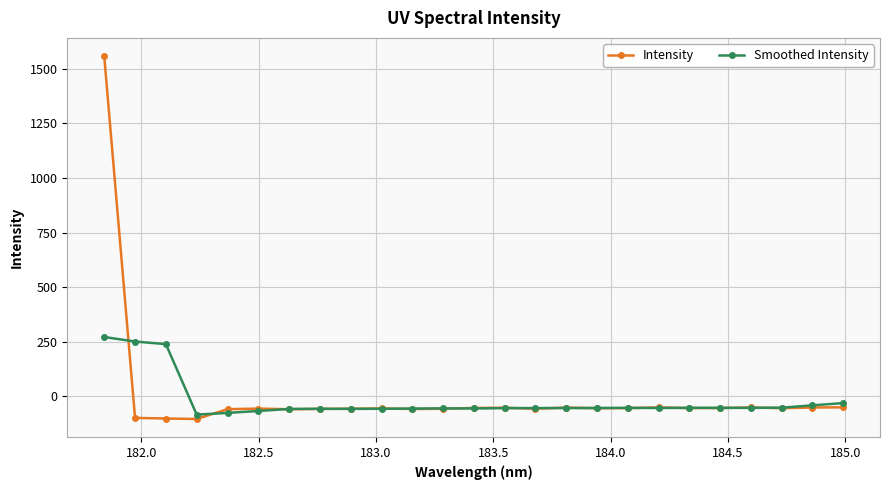

In Intensity, how many points are lower than both neighbors (excluding endpoints)?

7